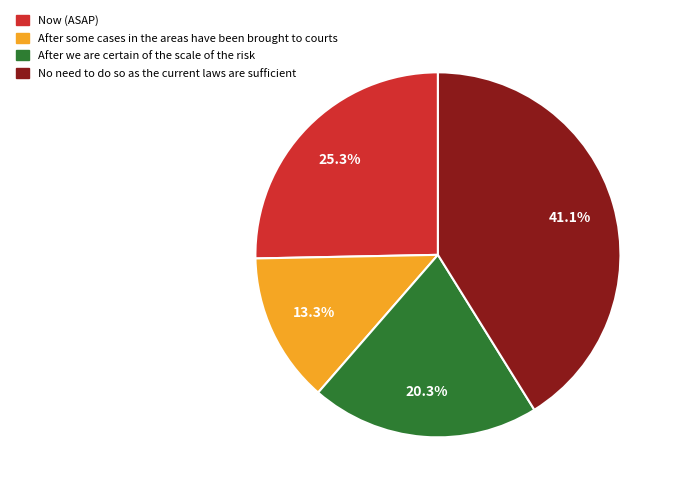

Does any single category account for the majority?

No